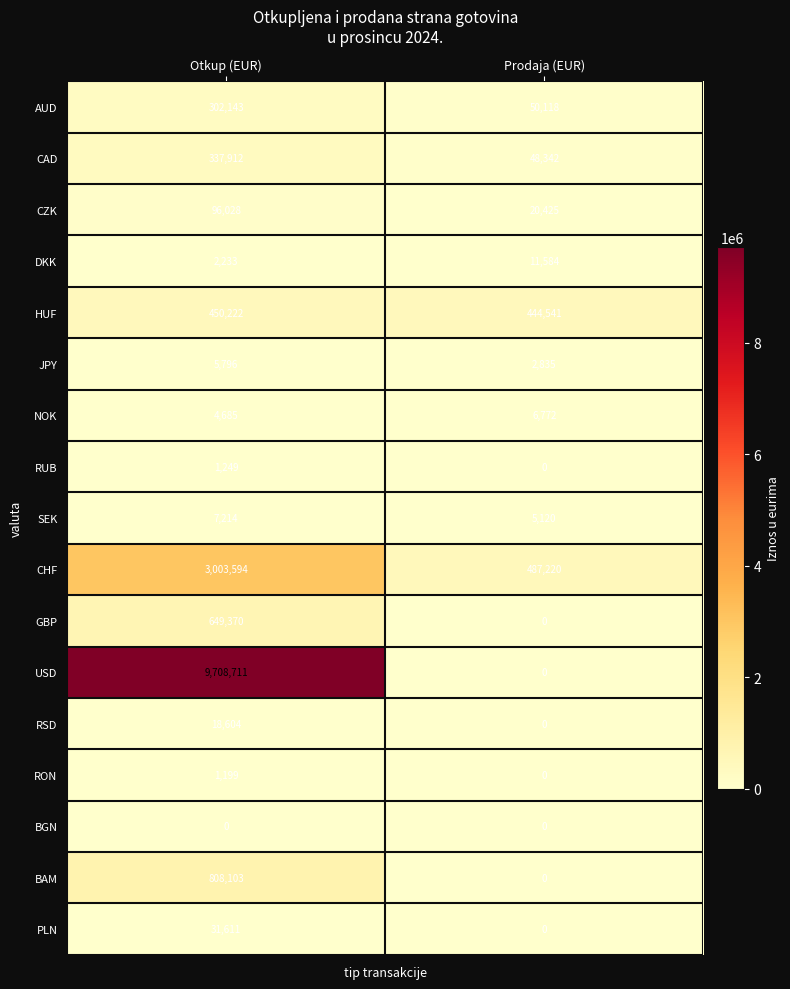

Which series has the largest total across all categories?

USD